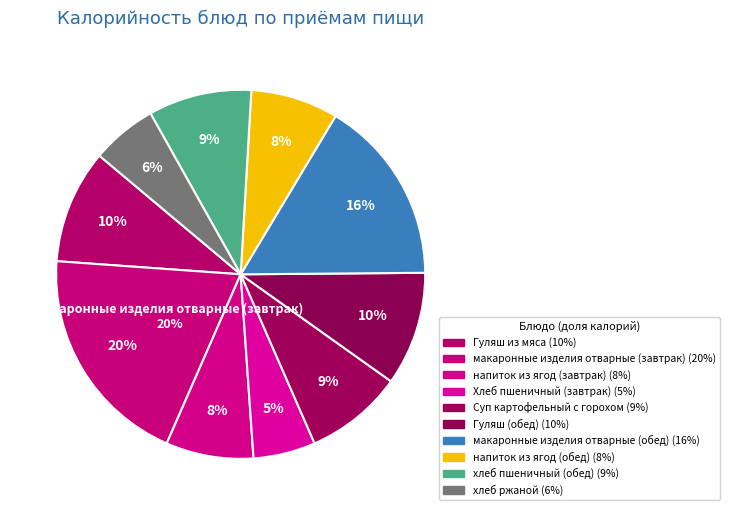

Which category has the biggest portion of the pie?

макаронные изделия отварные (завтрак)